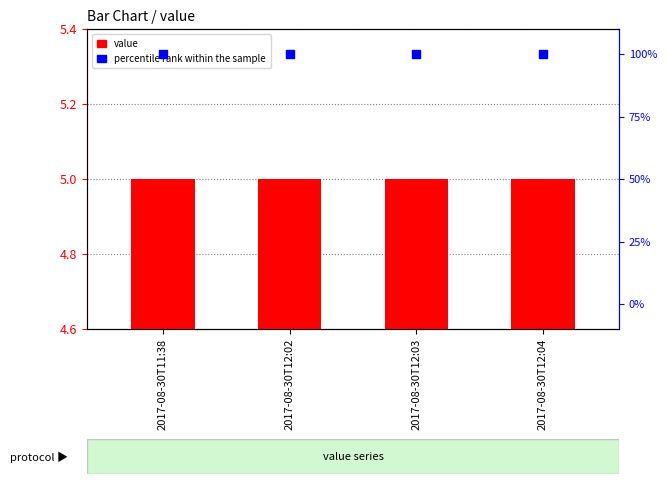

Which series reaches the minimum Y coordinate?

value